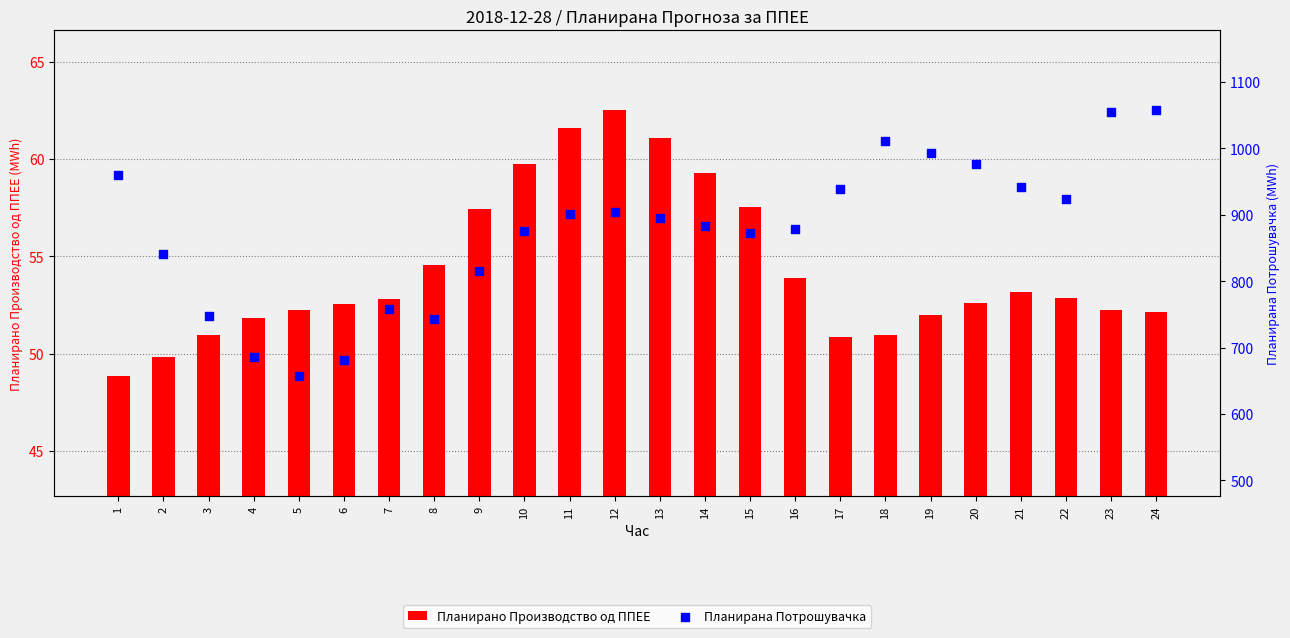

Is the value of Планирано Производство од ППЕЕ at 24 greater than the value of Планирана Потрошувачка at 22?

No